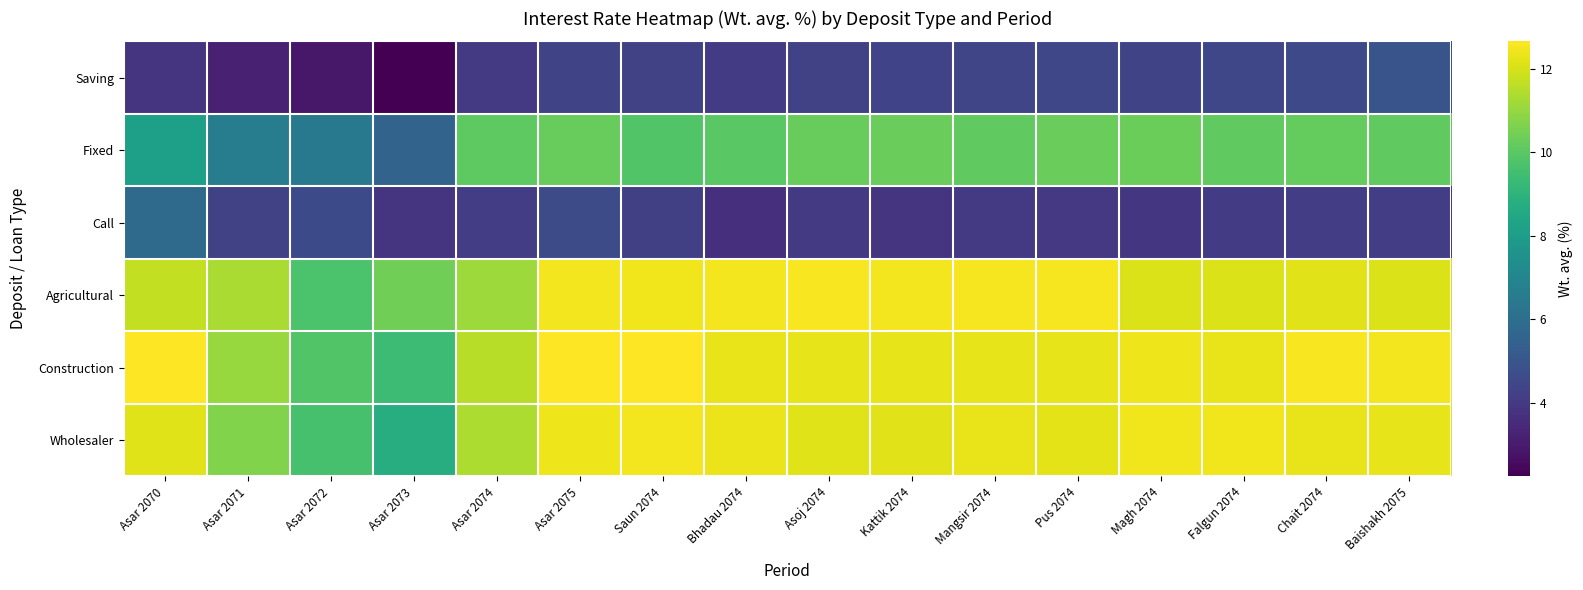

What is the greatest value displayed?

12.7